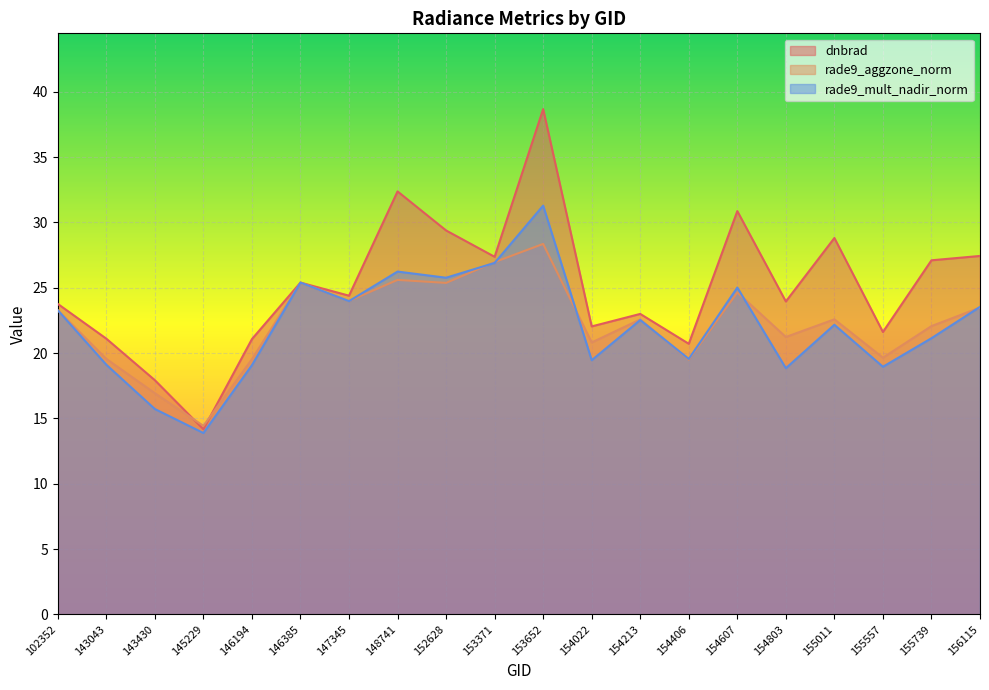

How many lines are shown in the chart?

3